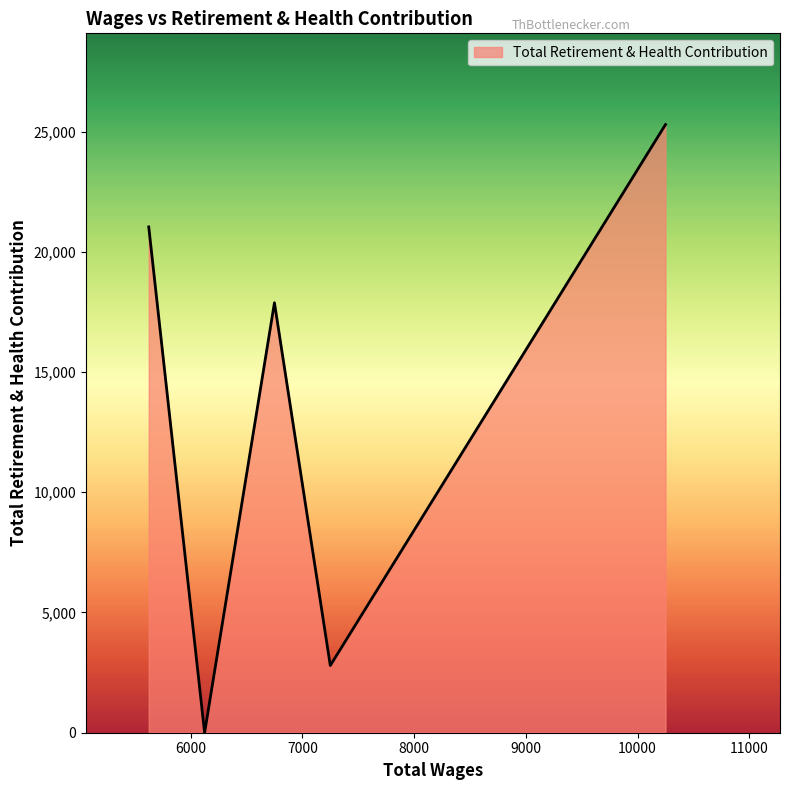

What is the greatest value displayed?

25293